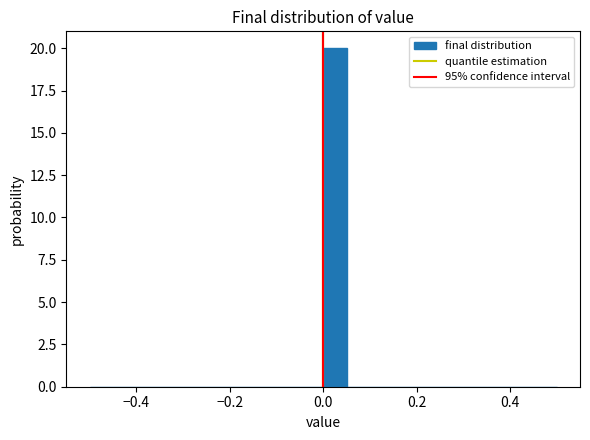

Read against the x-axis, roughly where is the centre of the tallest bar?

0.02